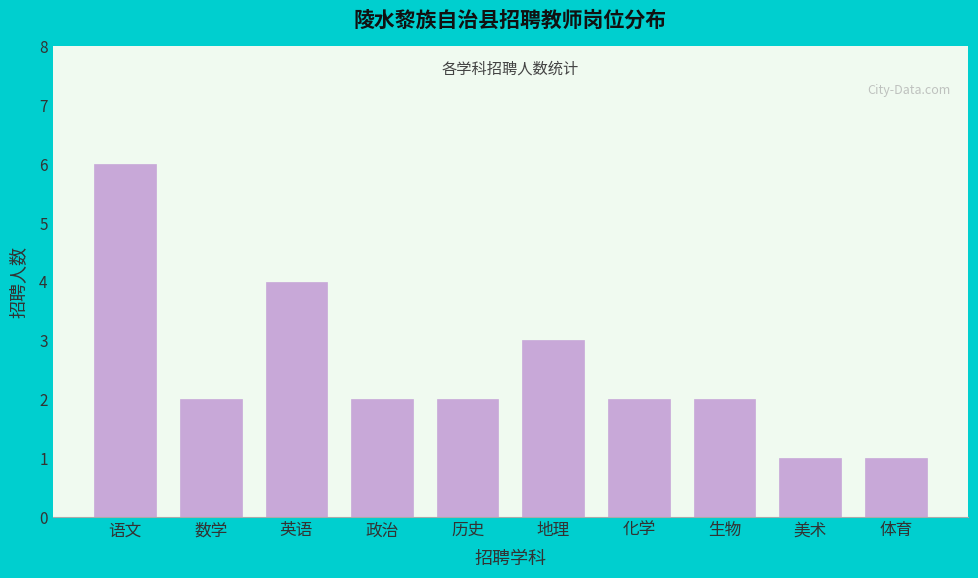

Reading left to right, what are all the values shown in this chart?

语文=6	数学=2	英语=4	政治=2	历史=2	地理=3	化学=2	生物=2	美术=1	体育=1